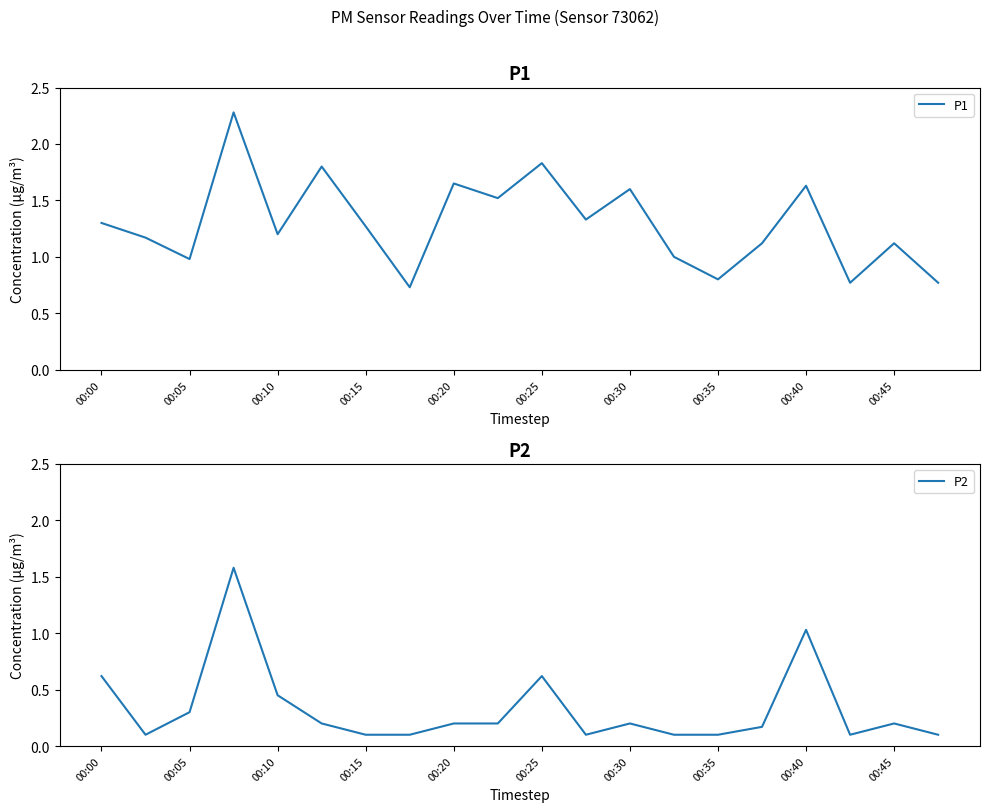

Count the number of data series in this chart.

2